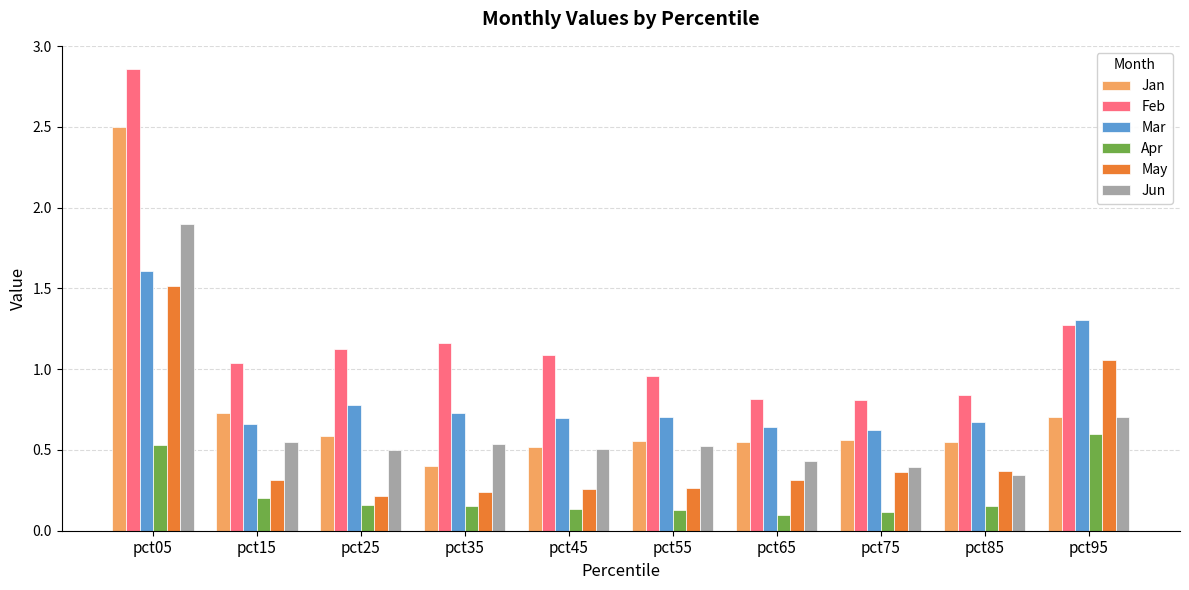

Does the chart contain any negative values?

No